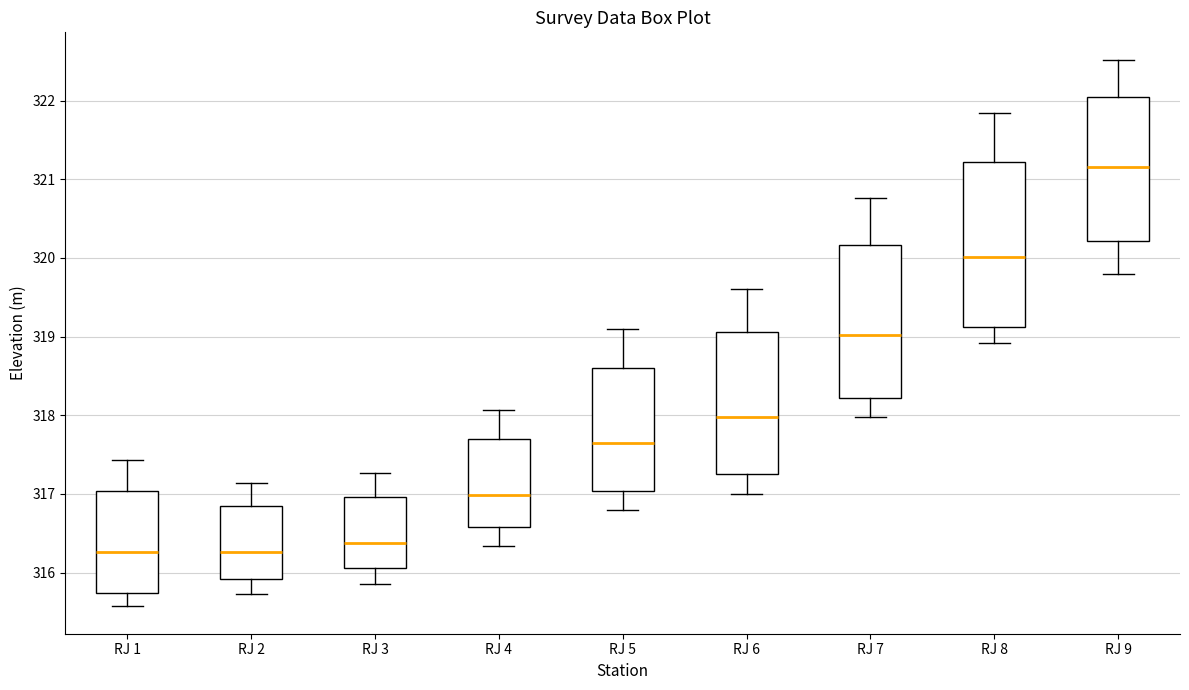

Reading left to right, transcribe this box plot: for each box, give where its median line is, the range the box spans, and where its two whiskers end, as read against the y-axis. The values are not printed on the chart, so give them approximately, as read against the axis.

RJ 1: median 316.3, box 315.7 to 317.0, whiskers 315.6 to 317.4
RJ 2: median 316.3, box 315.9 to 316.8, whiskers 315.7 to 317.1
RJ 3: median 316.4, box 316.1 to 317.0, whiskers 315.9 to 317.3
RJ 4: median 317.0, box 316.6 to 317.7, whiskers 316.3 to 318.1
RJ 5: median 317.7, box 317.0 to 318.6, whiskers 316.8 to 319.1
RJ 6: median 318.0, box 317.3 to 319.1, whiskers 317.0 to 319.6
RJ 7: median 319.0, box 318.2 to 320.2, whiskers 318.0 to 320.8
RJ 8: median 320.0, box 319.1 to 321.2, whiskers 318.9 to 321.8
RJ 9: median 321.2, box 320.2 to 322.0, whiskers 319.8 to 322.5